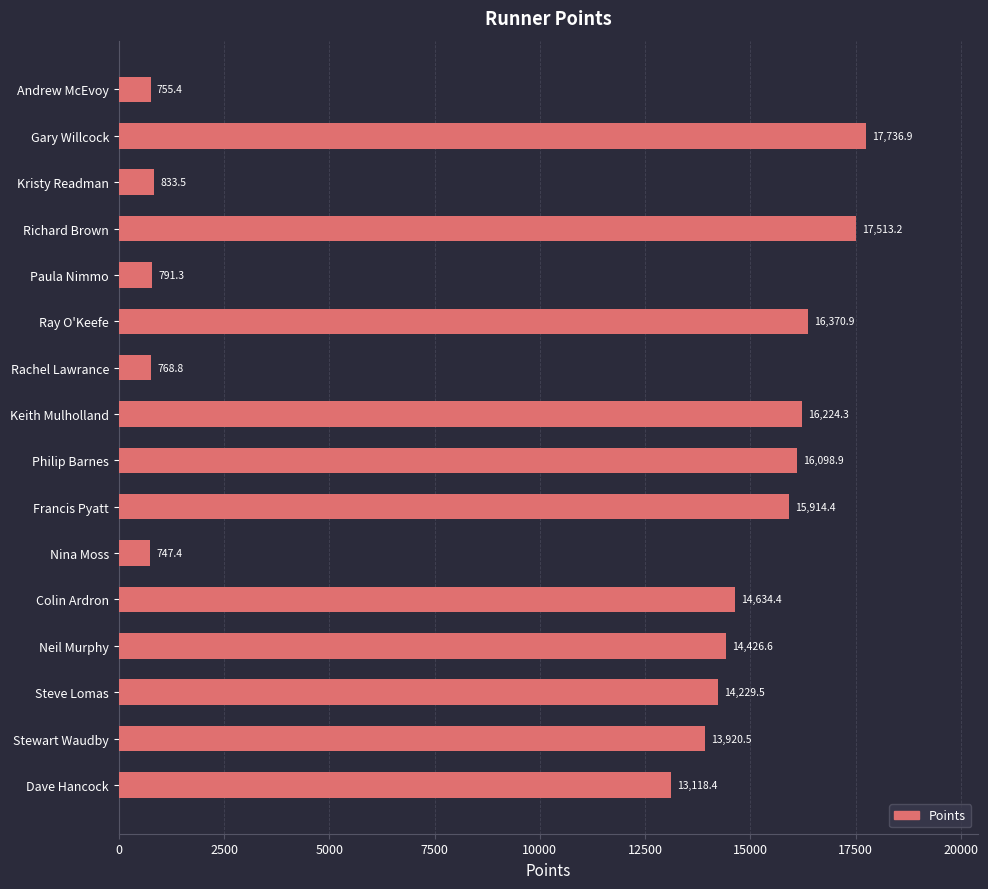

Rank the categories by value from highest to lowest.

Gary Willcock, Richard Brown, Ray O'Keefe, Keith Mulholland, Philip Barnes, Francis Pyatt, Colin Ardron, Neil Murphy, Steve Lomas, Stewart Waudby, Dave Hancock, Kristy Readman, Paula Nimmo, Rachel Lawrance, Andrew McEvoy, Nina Moss